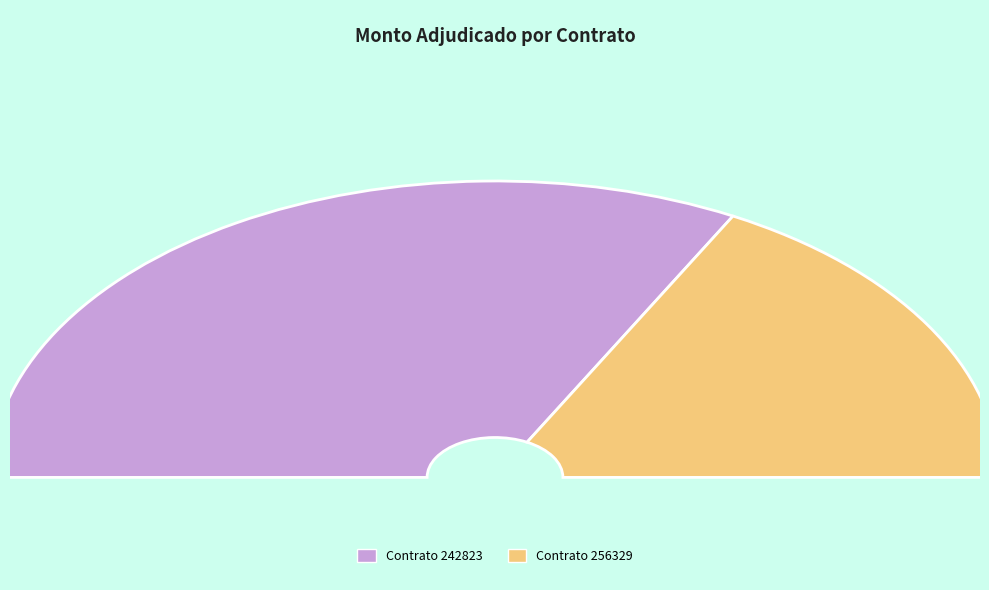

Approximately how many times larger is the value at 256329-victor-antonio-mena-calderon-1 compared to 242823-victor-antonio-mena-calderon-1?

0.5